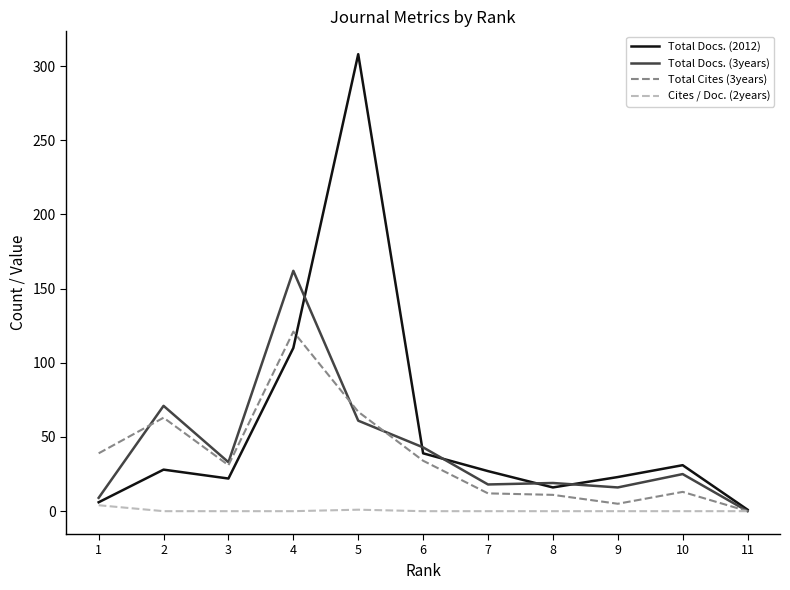

At which category is the sum across all series the highest?

5